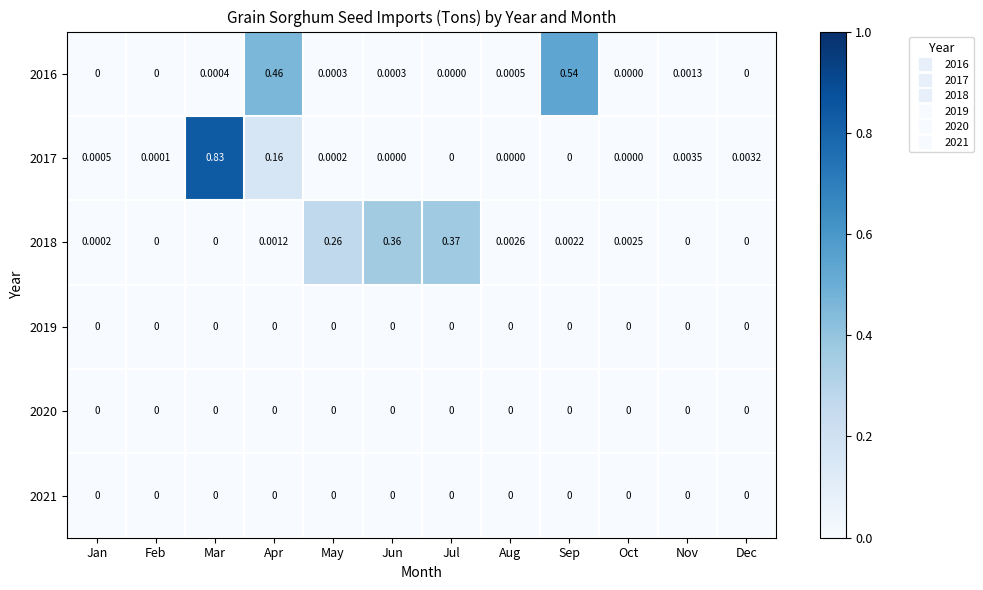

At which category is the sum across all series the highest?

Mar